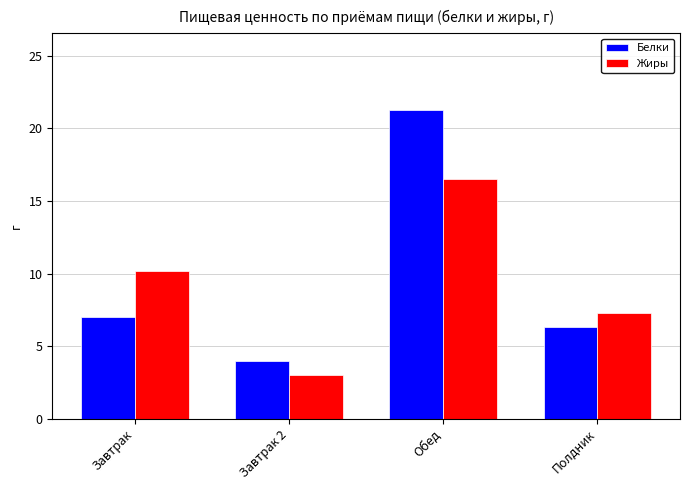

Where does the Жиры series first go above 10?

Завтрак